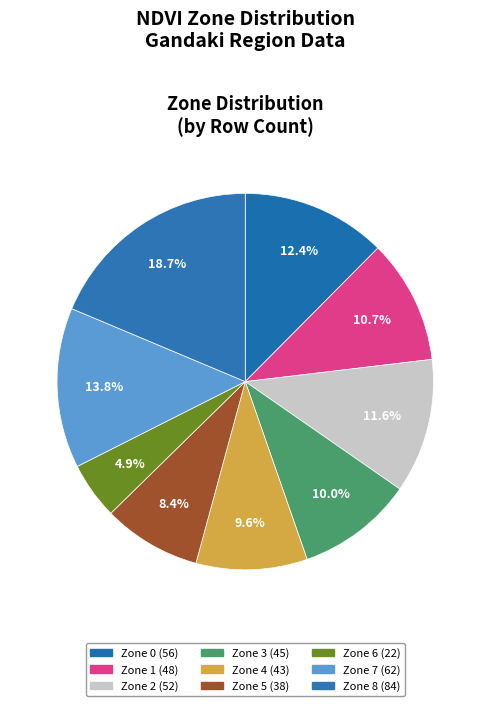

To the nearest percent, what percentage of the pie is Zone 1?

11%